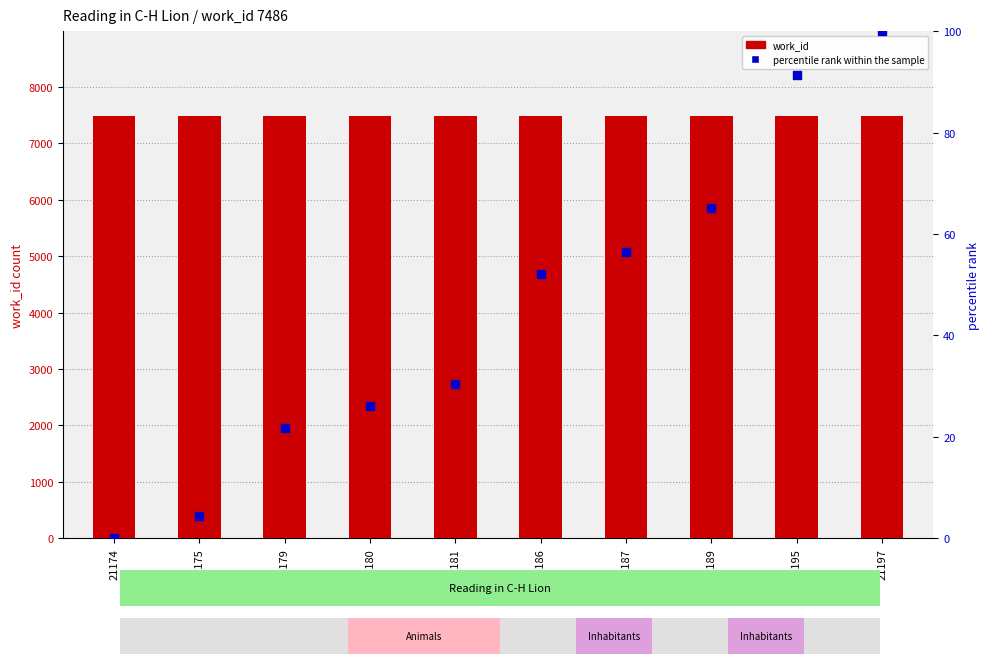

What is the total value across all series at 21187?

7542.5